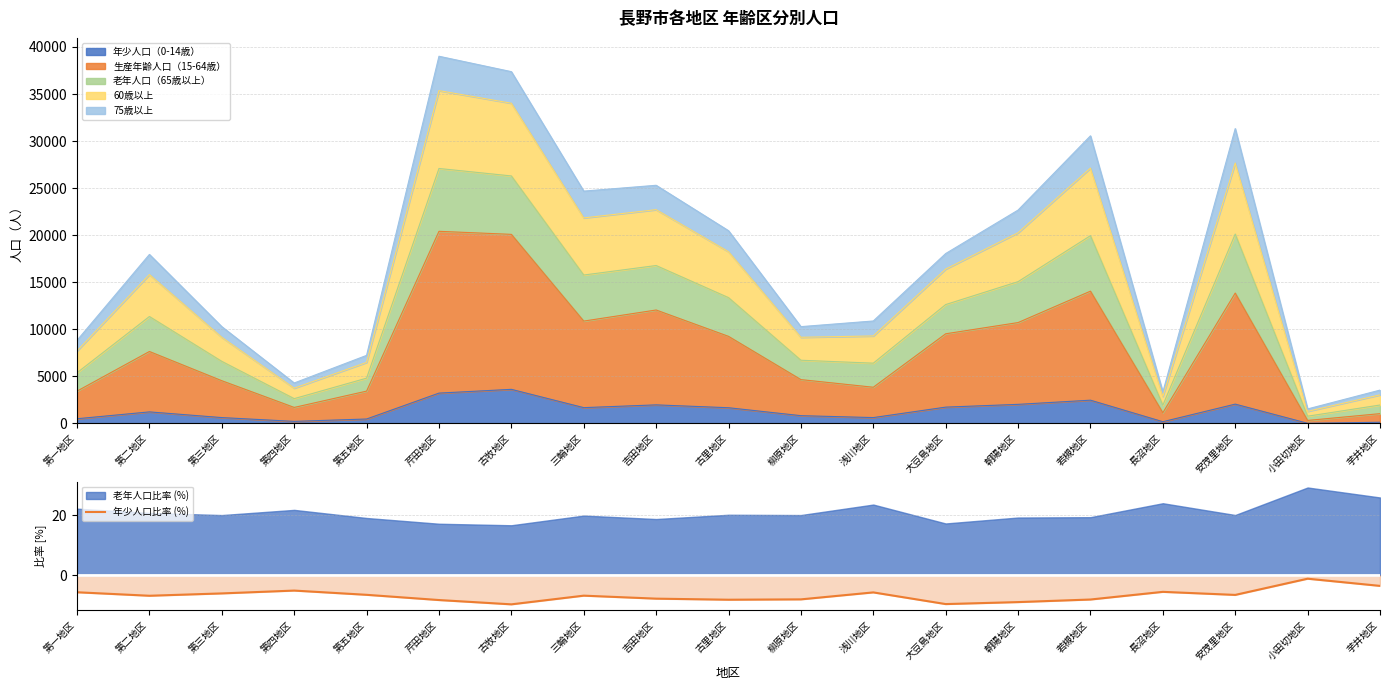

Is it true that the value at 第三地区 is -9.6?

False